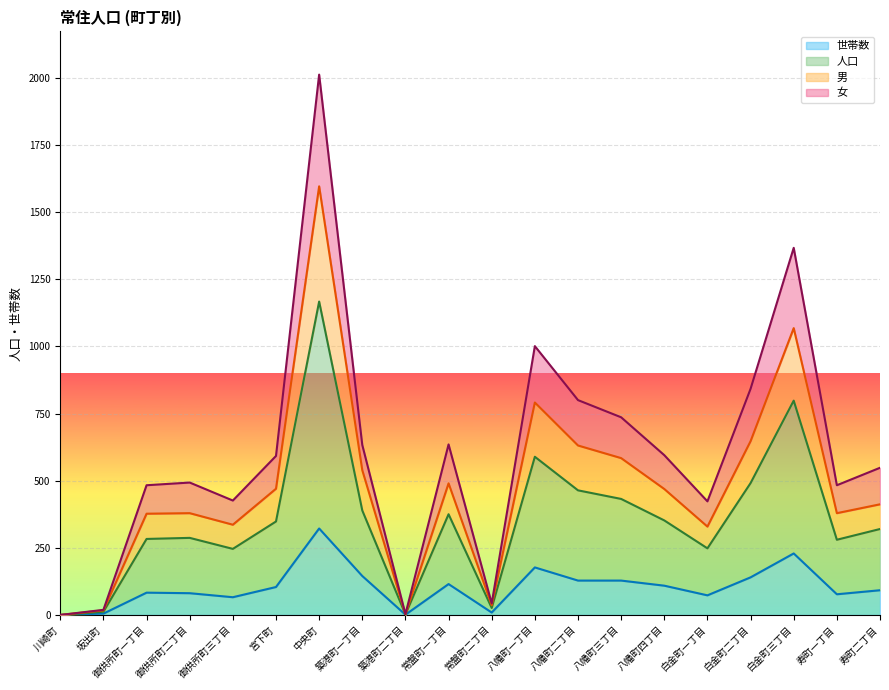

At which category is the sum across all series the highest?

中央町